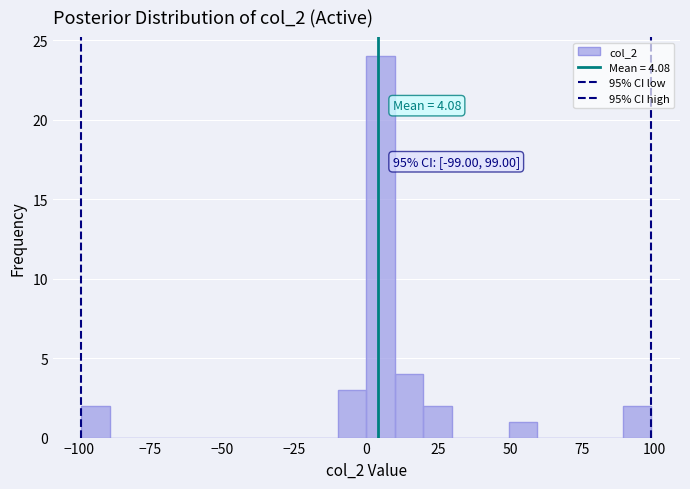

Read against the x-axis, roughly where is the centre of the tallest bar?

5